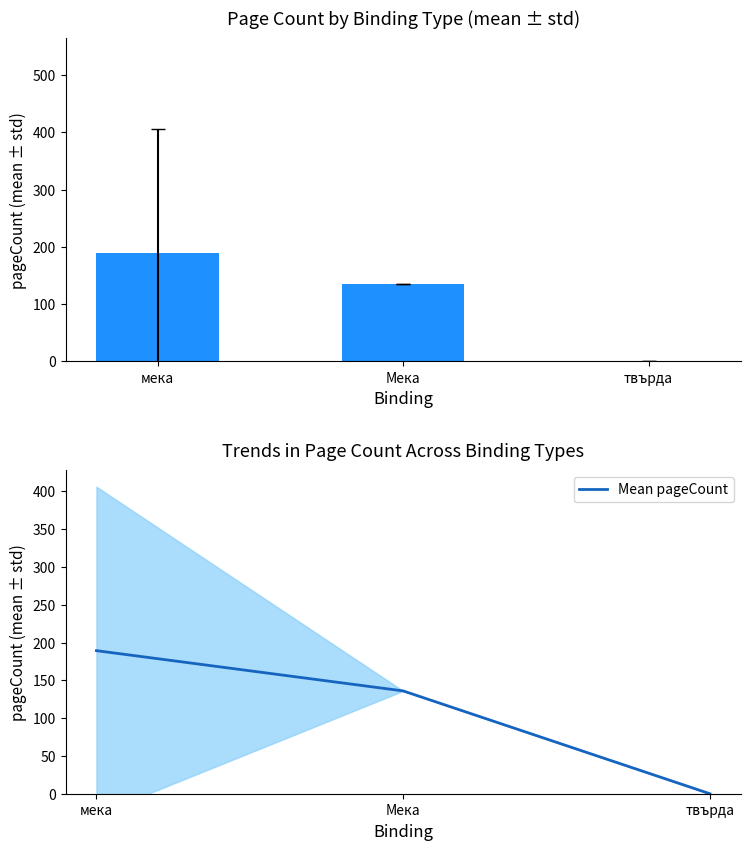

What is the difference between the maximum and minimum values in the pageCount series?

189.2